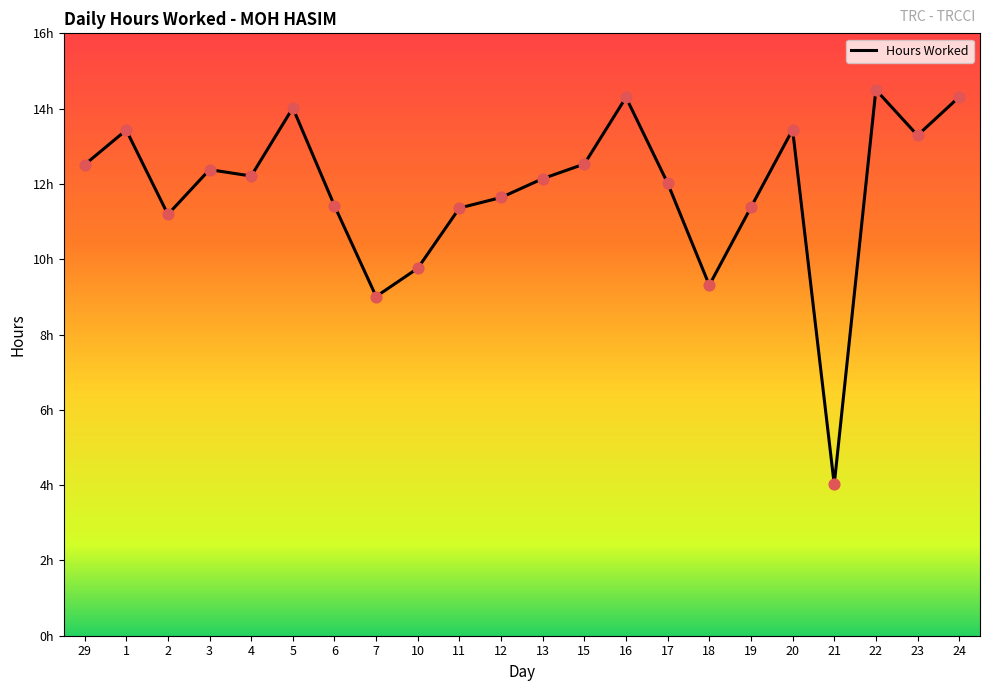

Which has a higher value, 17 or 1?

1